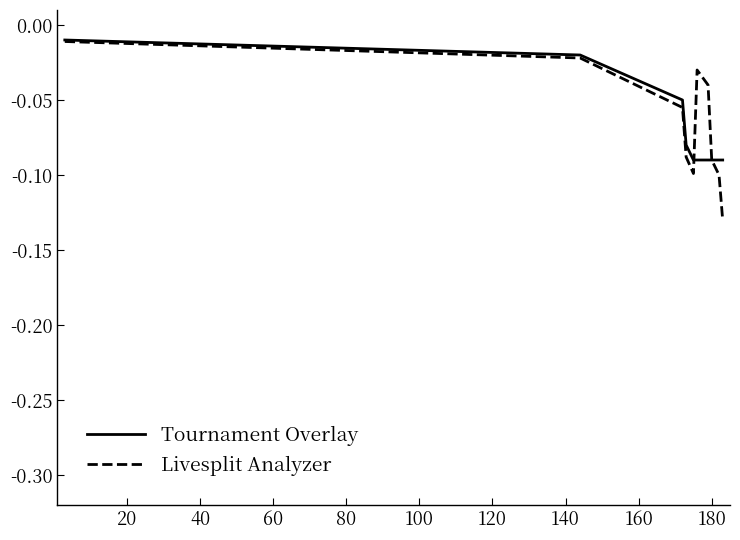

Which series has the largest range (max minus min)?

Livesplit Analyzer